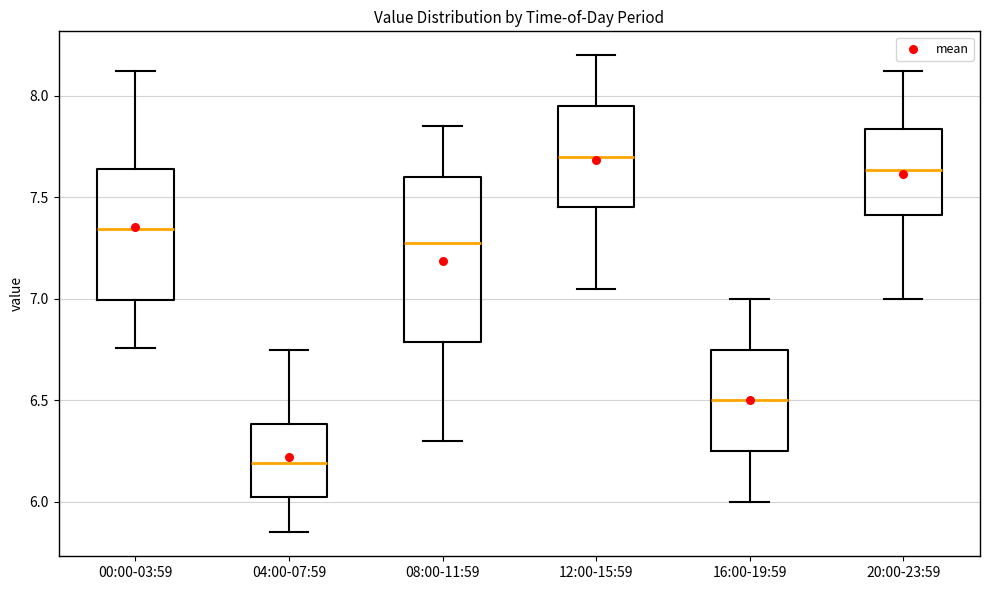

Reading left to right, read every box against the y-axis: the position of its median line, the range the box covers, and the ends of its whiskers. The values are not printed on the chart, so give them approximately, as read against the axis.

00:00-03:59: median 7.35, box 7.00 to 7.65, whiskers 6.75 to 8.10
04:00-07:59: median 6.20, box 6.00 to 6.40, whiskers 5.85 to 6.75
08:00-11:59: median 7.30, box 6.80 to 7.60, whiskers 6.30 to 7.85
12:00-15:59: median 7.70, box 7.45 to 7.95, whiskers 7.05 to 8.20
16:00-19:59: median 6.50, box 6.25 to 6.75, whiskers 6.00 to 7.00
20:00-23:59: median 7.65, box 7.40 to 7.85, whiskers 7.00 to 8.10